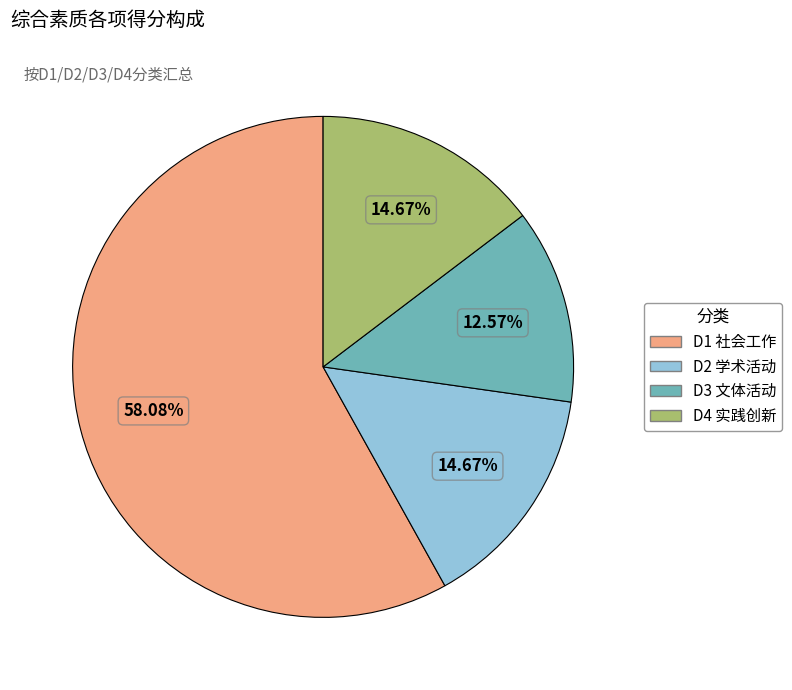

Is there any slice that represents more than half of the pie?

Yes